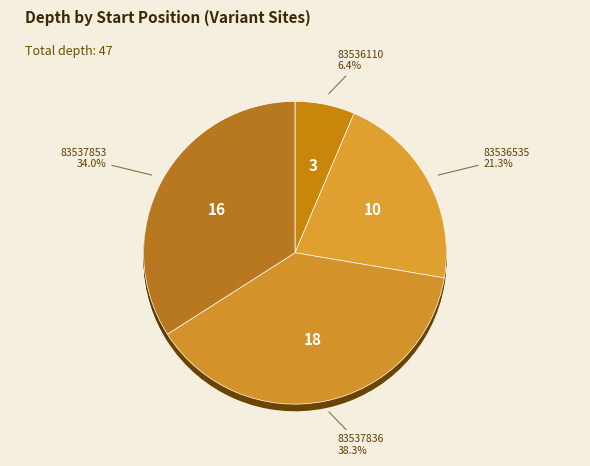

Which slice is the largest?

83537836